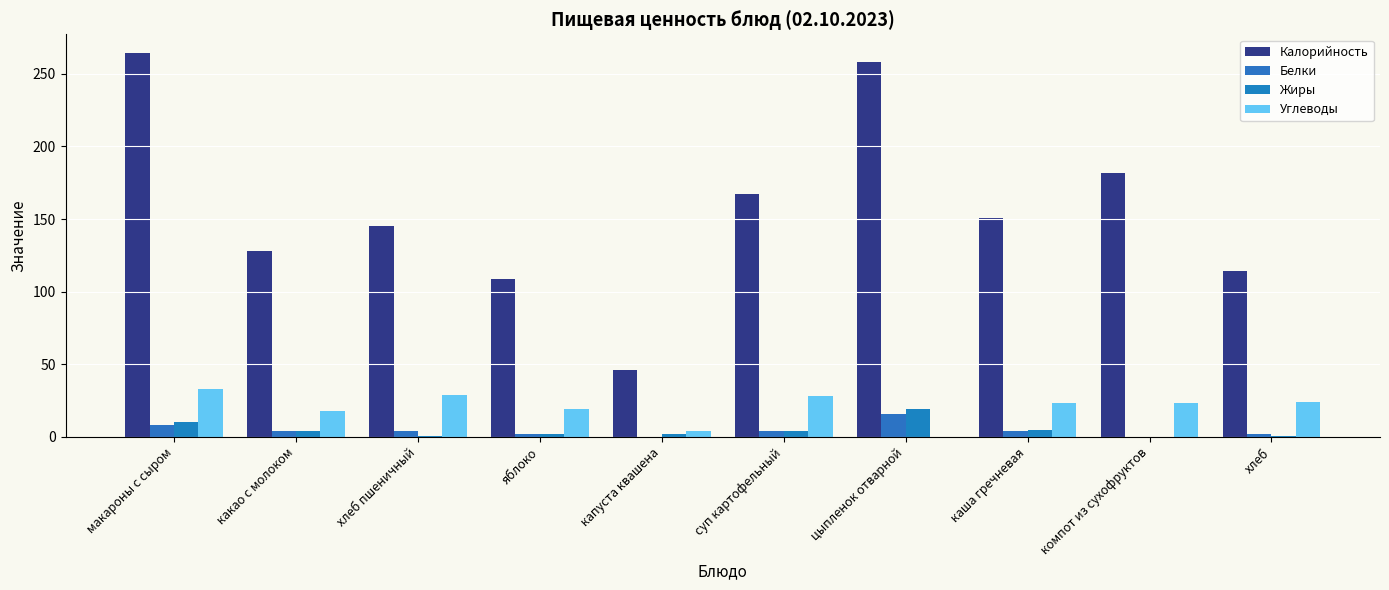

The value of Углеводы at суп картофельный is 42.7. True or false?

False